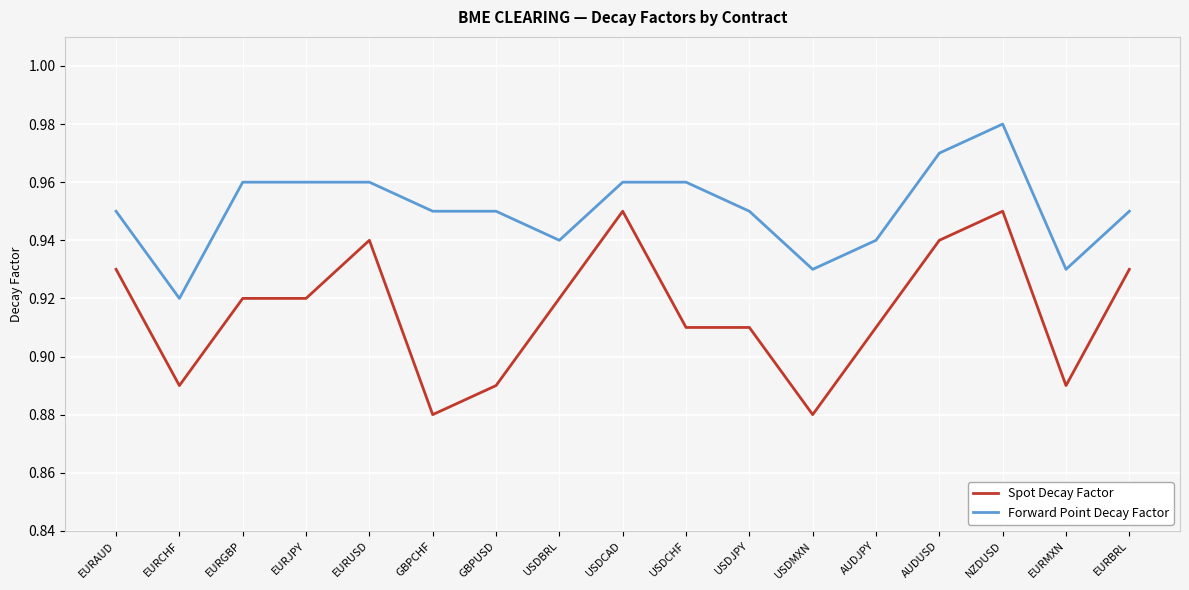

Where is the first local minimum for Spot Decay Factor?

EURCHF